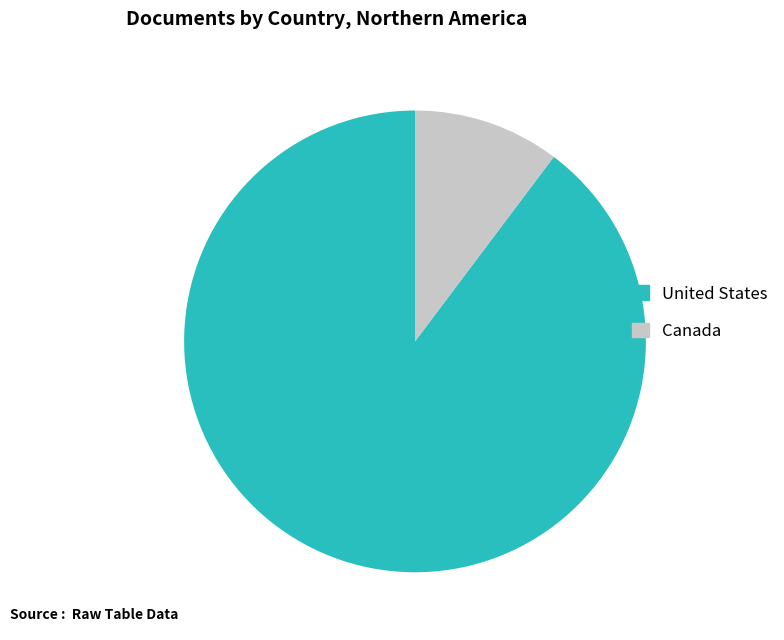

What is the largest slice in the pie chart?

United States